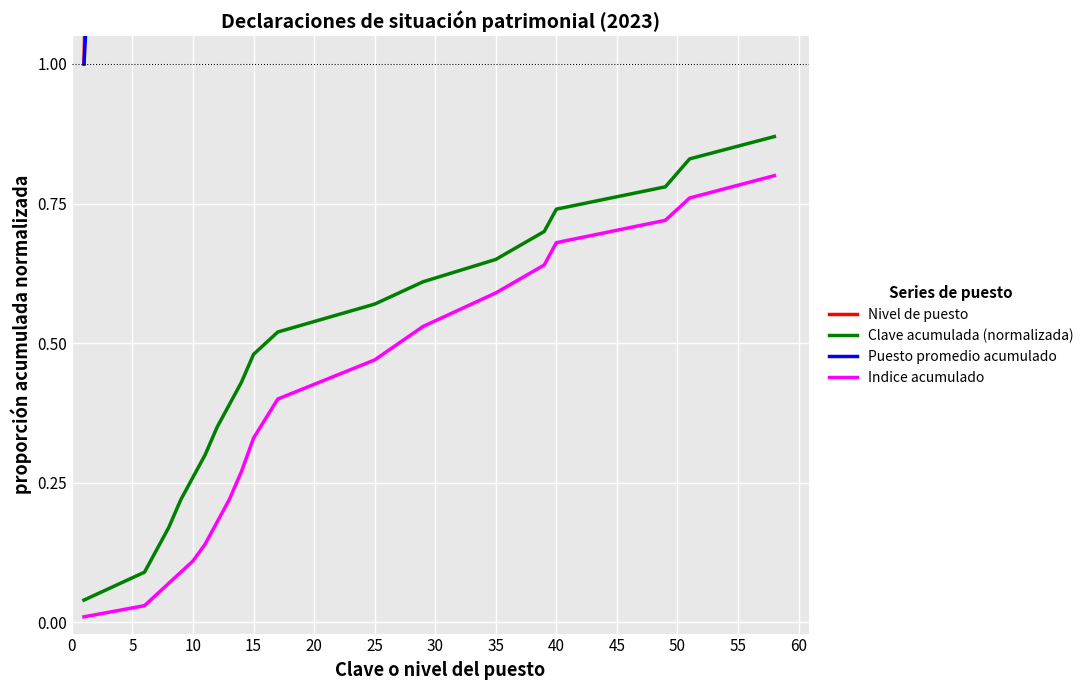

Rank the series by their maximum value, from highest to lowest.

Nivel de puesto, Puesto promedio acumulado, Clave acumulada (normalizada), Indice acumulado